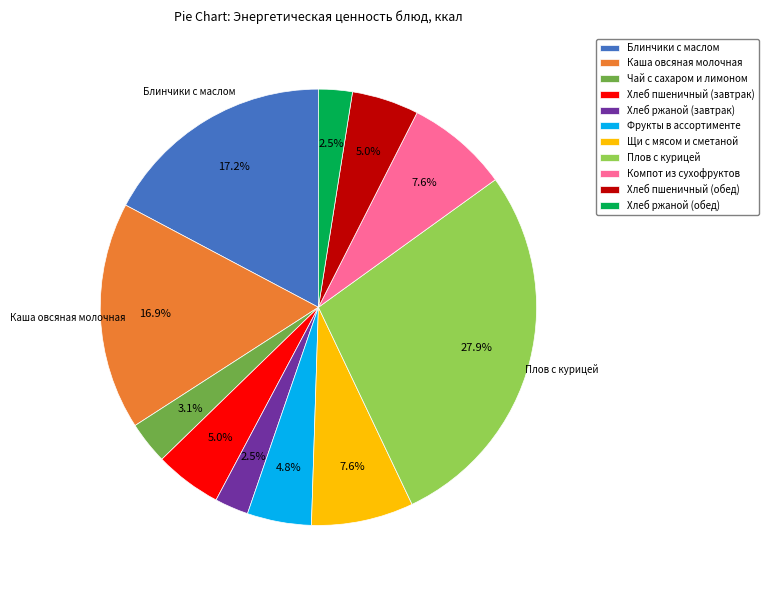

Do Хлеб ржаной (завтрак) and Хлеб ржаной (обед) together represent more than half of the pie?

No